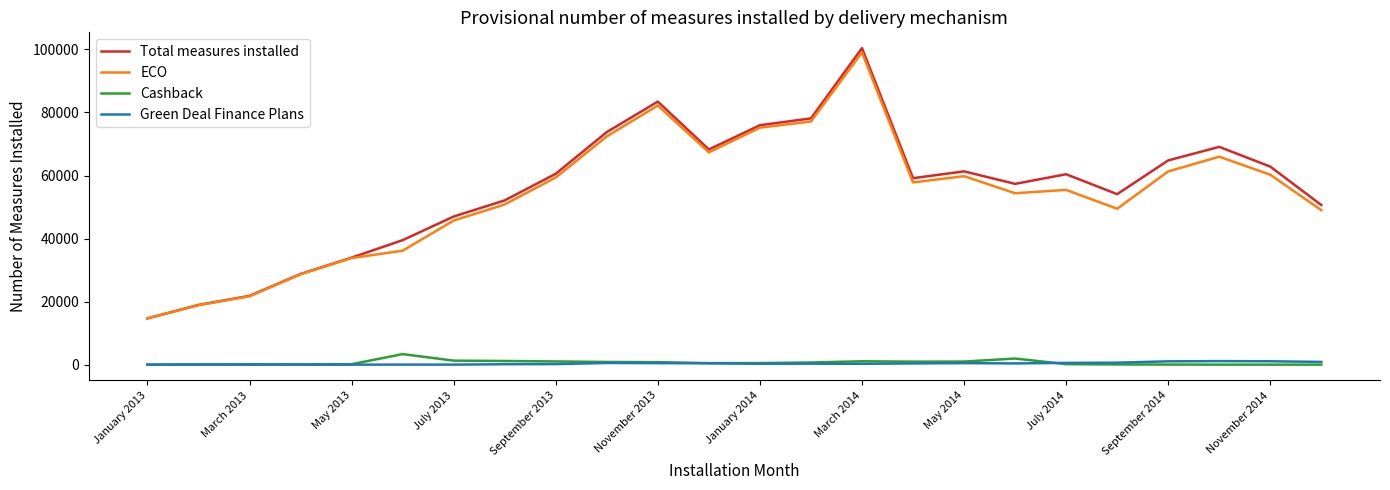

Which series has the largest range (max minus min)?

Total measures installed